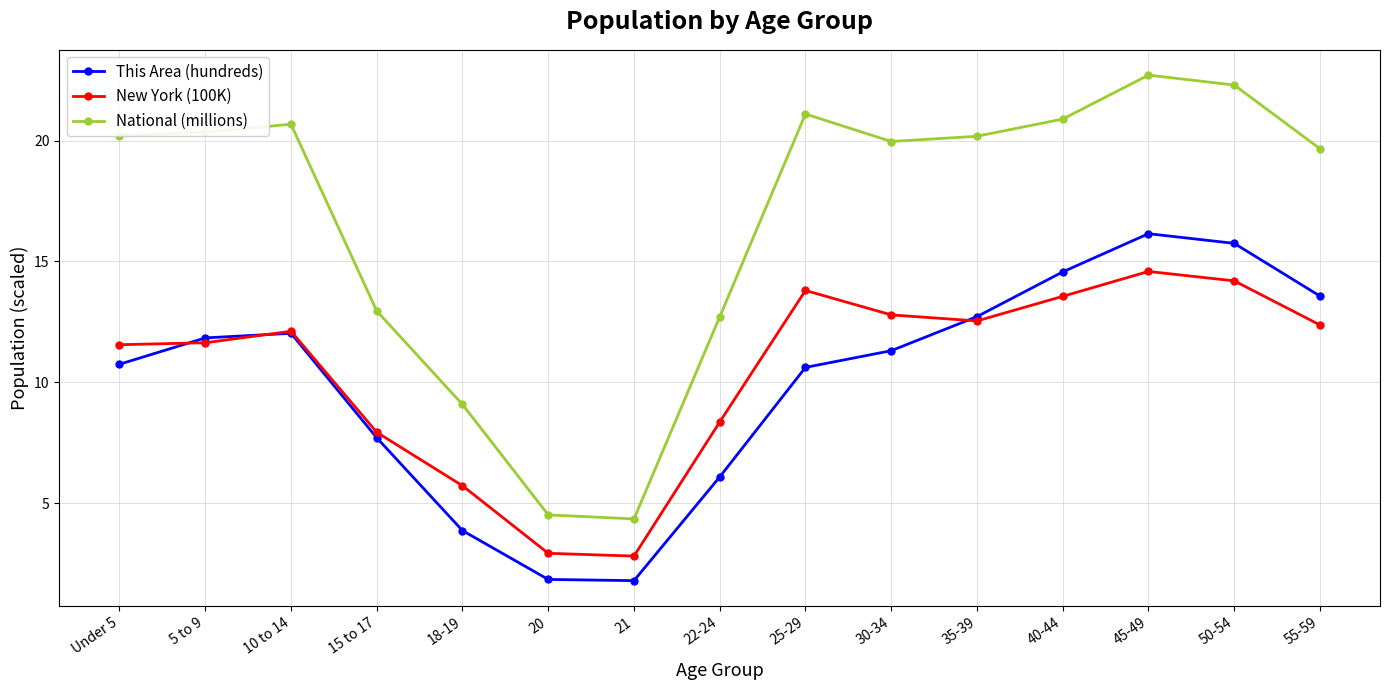

The New York (100K) series shows 21.9 at 40-44. True or false?

False